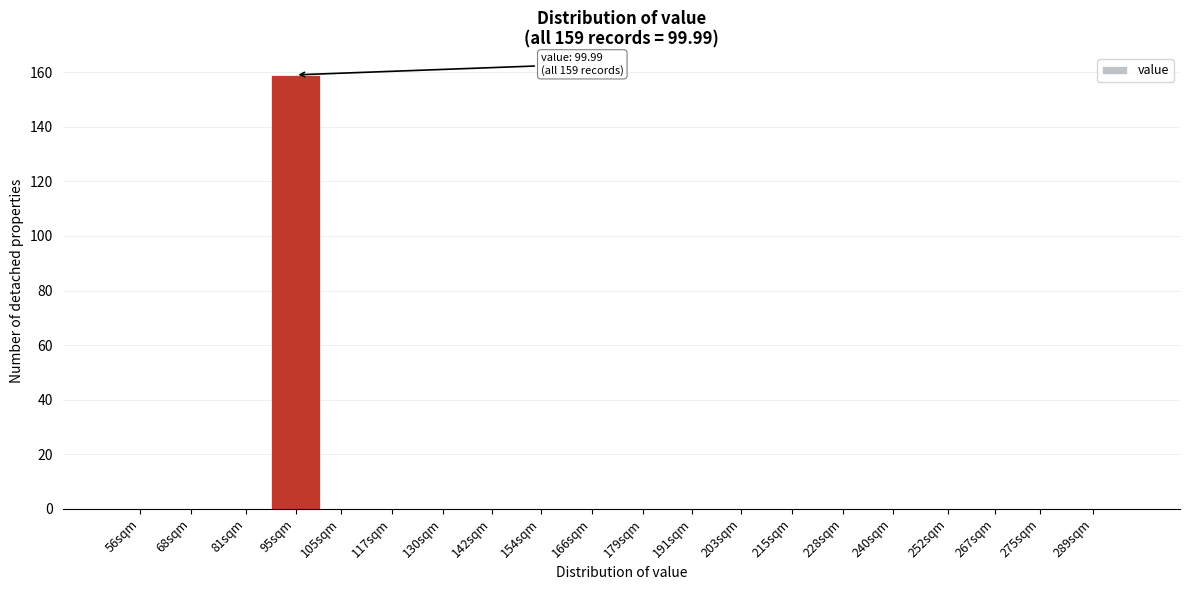

Reading right to left, extract all data points from this chart.

289sqm=0	275sqm=0	267sqm=0	252sqm=0	240sqm=0	228sqm=0	215sqm=0	203sqm=0	191sqm=0	179sqm=0	166sqm=0	154sqm=0	142sqm=0	130sqm=0	117sqm=0	105sqm=0	95sqm=159	81sqm=0	68sqm=0	56sqm=0